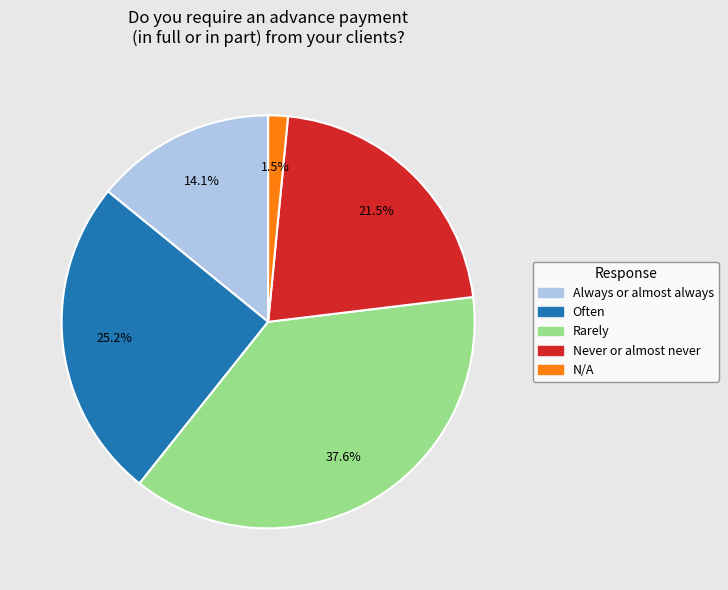

How many slices are in this pie chart?

5